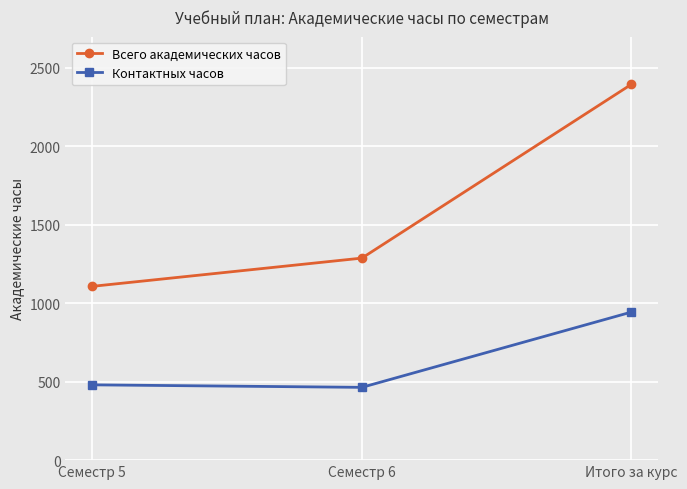

What is the sum of the Всего академических часов values at Семестр 6 and Семестр 5?

2396